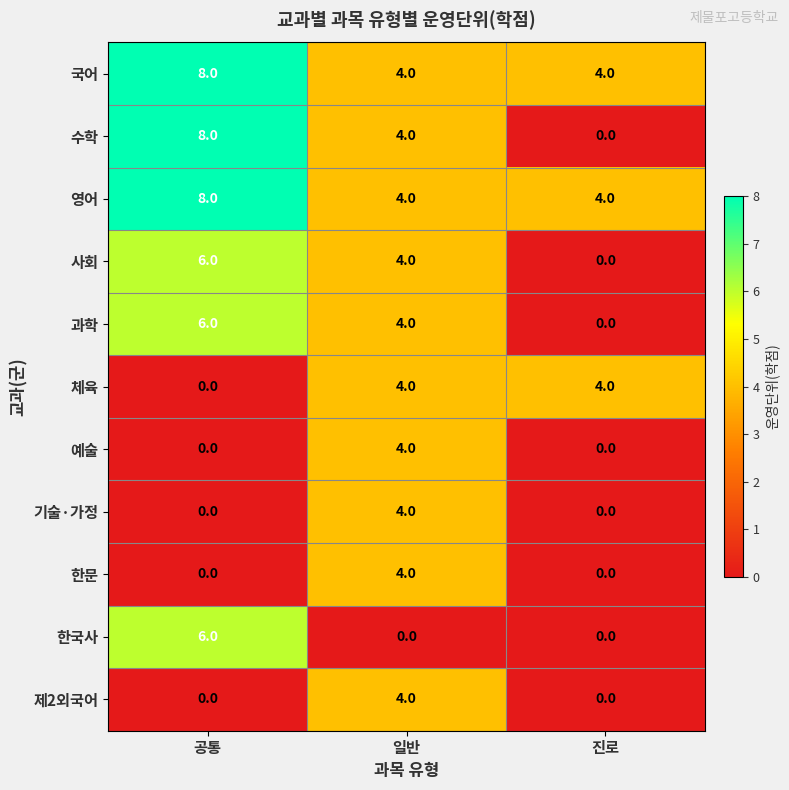

What is the total value across all series at 일반?

40